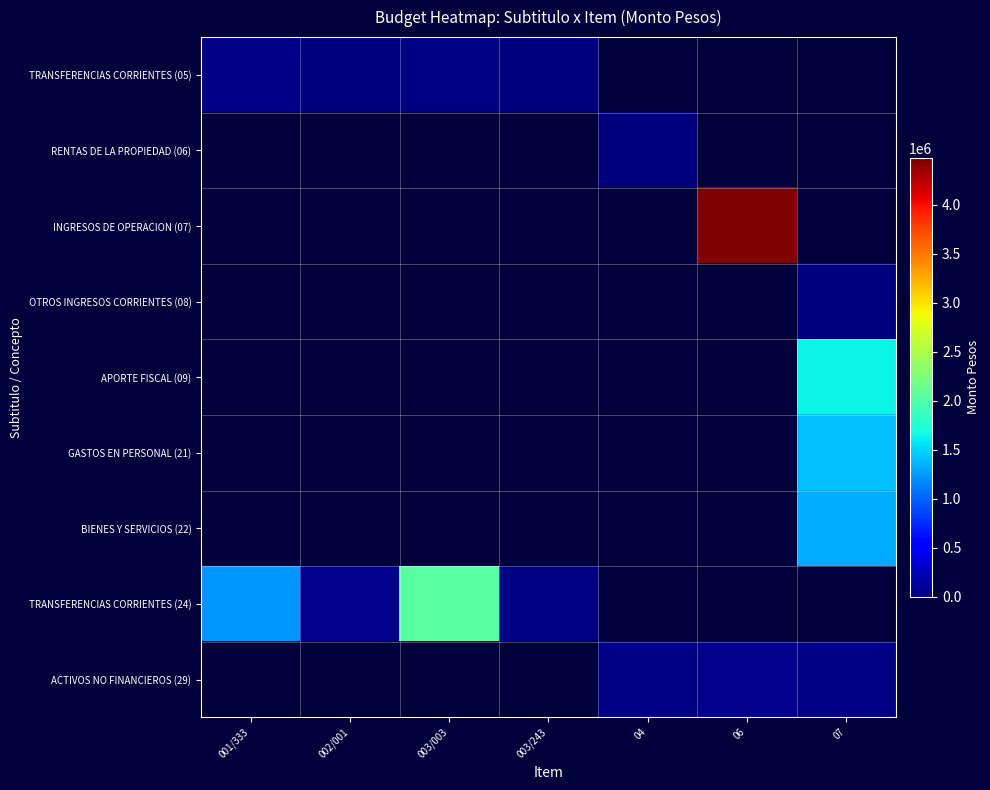

At which label does ACTIVOS NO FINANCIEROS (29) reach its minimum?

001/333